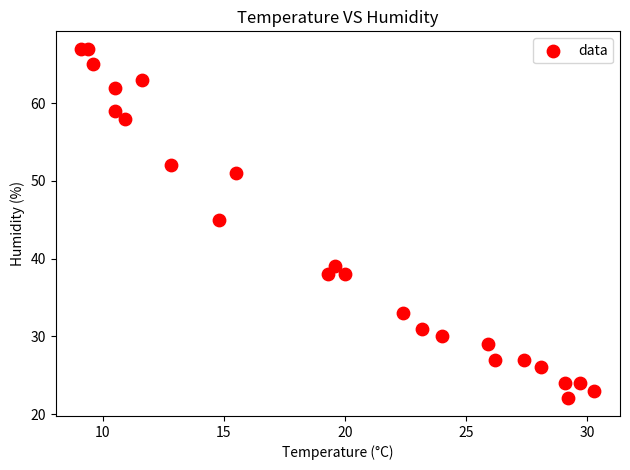

What is the range of Y values (max minus min)?

45